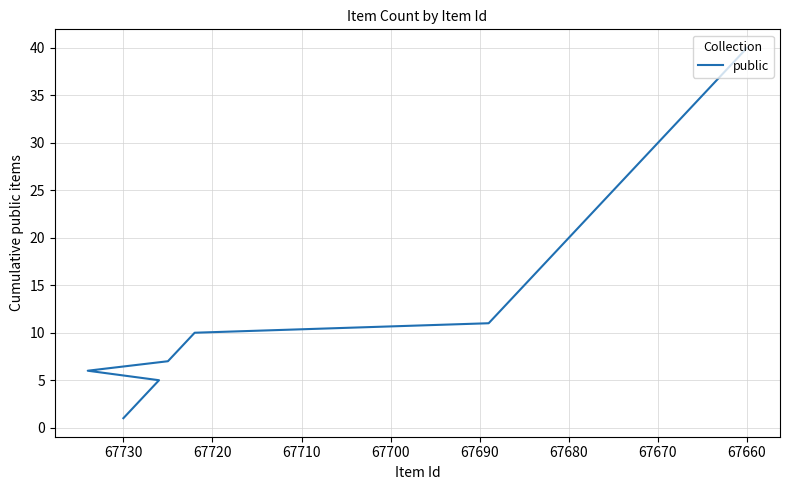

Count the number of values greater than 21.

19